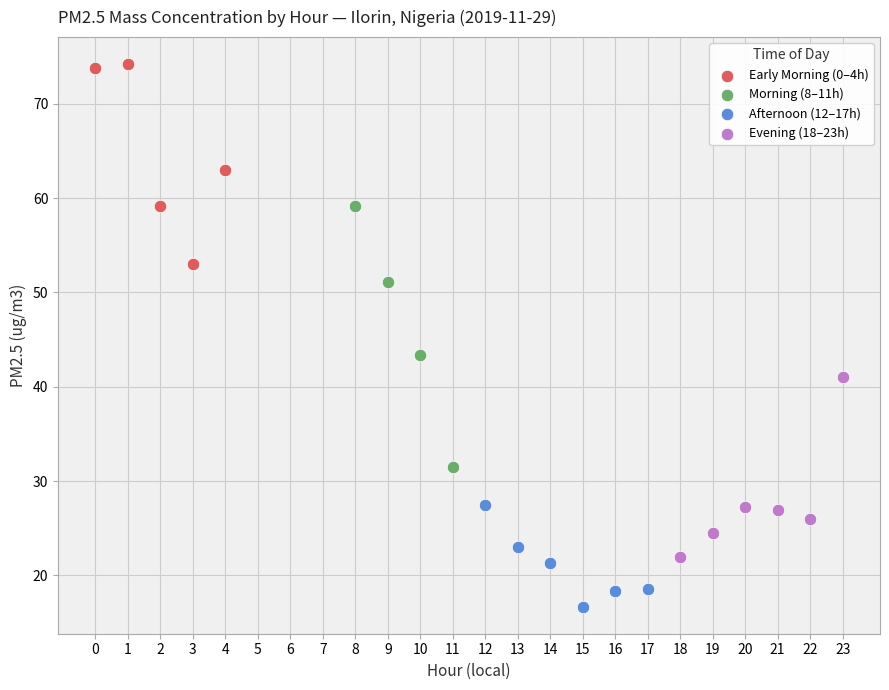

Which series has the largest Y range (max minus min)?

Morning (8–11h)